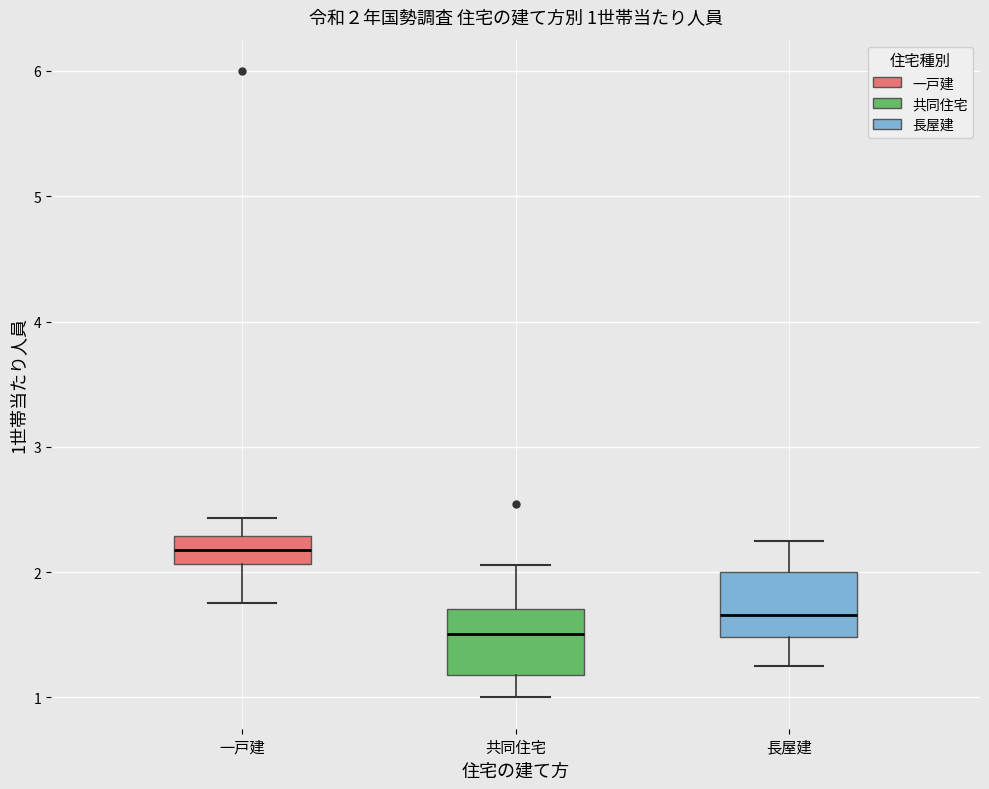

Which box has the highest median line?

一戸建